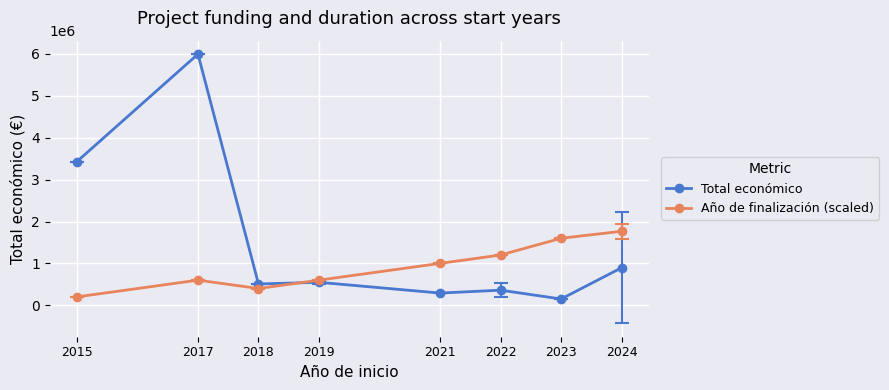

At which label is Total económico closest to 3073087?

2015